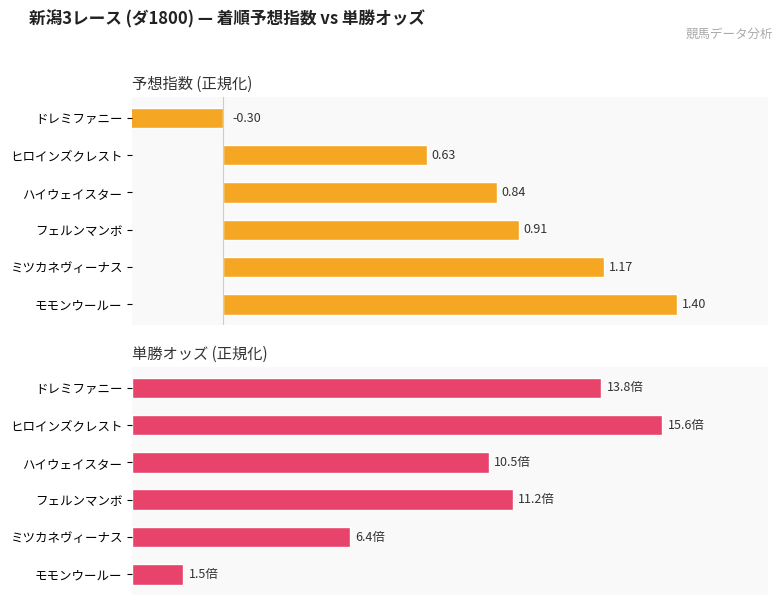

At フェルンマンボ, list the series in order from smallest to largest.

予想指数, 単勝オッズ